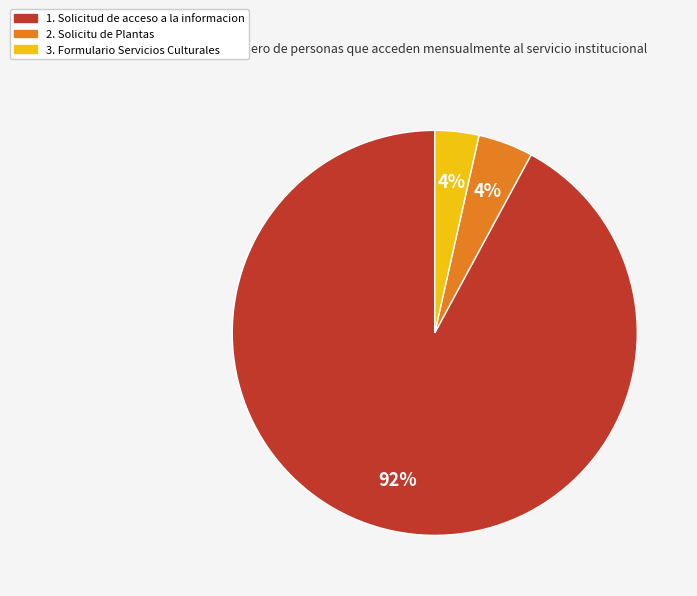

What is the majority slice?

1. Solicitud de acceso a la informacion